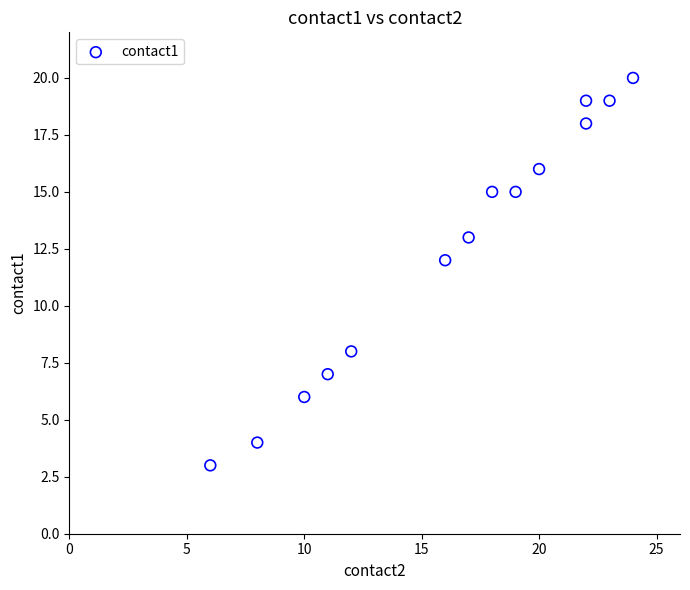

What Y value in the scatter plot is closest to 11?

12